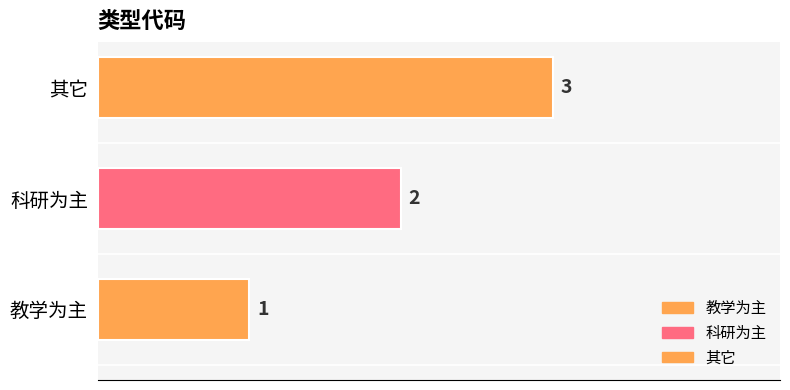

What is the smallest value displayed?

1